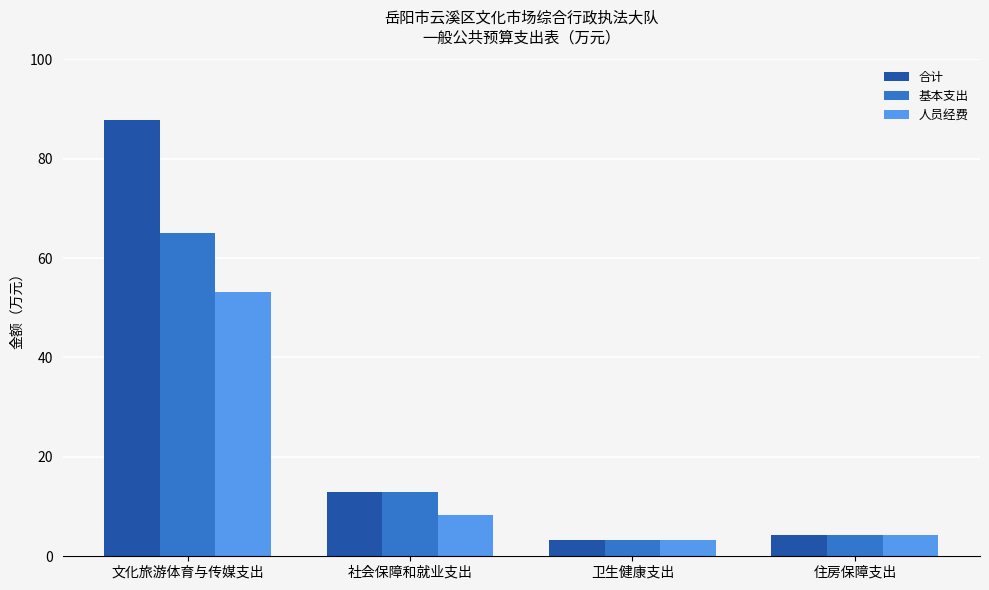

What is the approximate value of 人员经费 at 文化旅游体育与传媒支出?

53.3